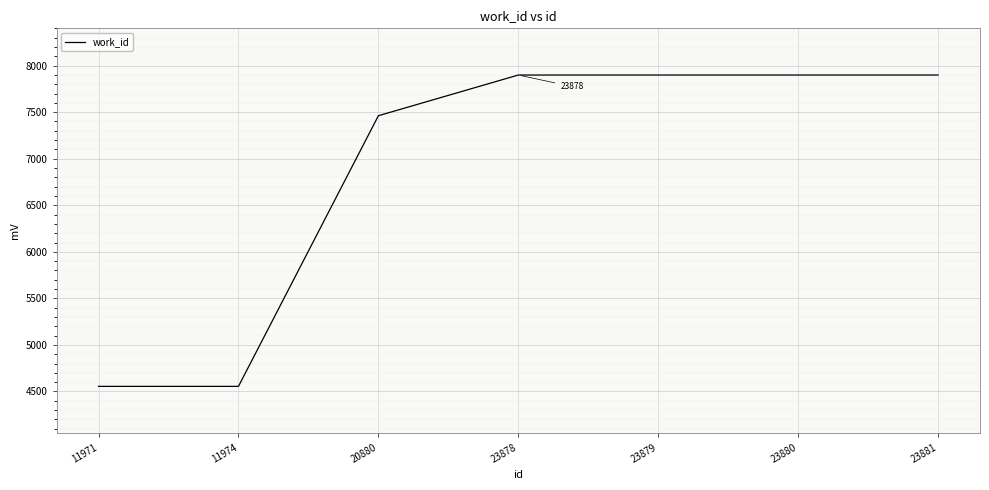

What is the ratio of the value at 23879 to the value at 23881?

1.0